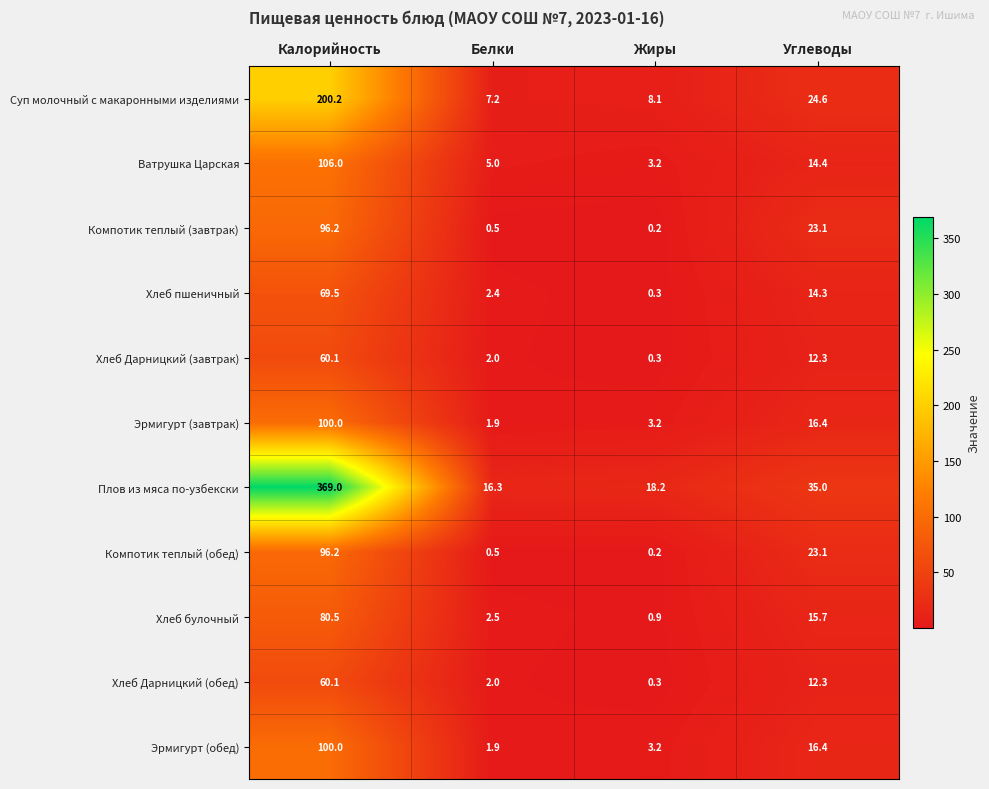

How many series are shown in this chart?

11